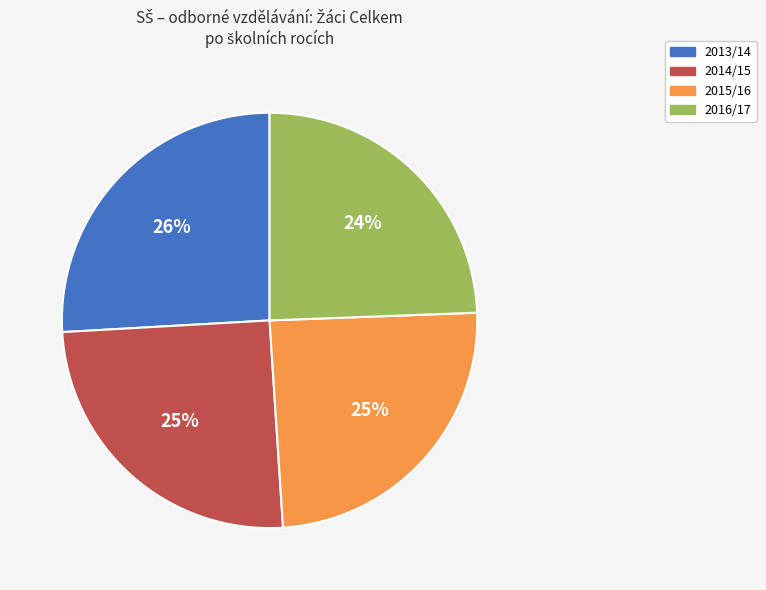

To the nearest percent, what percentage of the pie is 2014/15?

25%